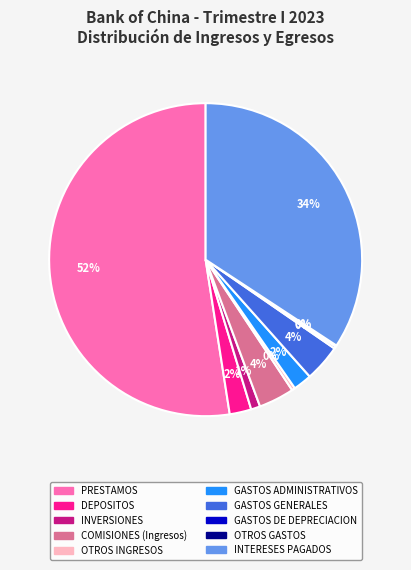

To the nearest percent, what is the average slice percentage?

10%